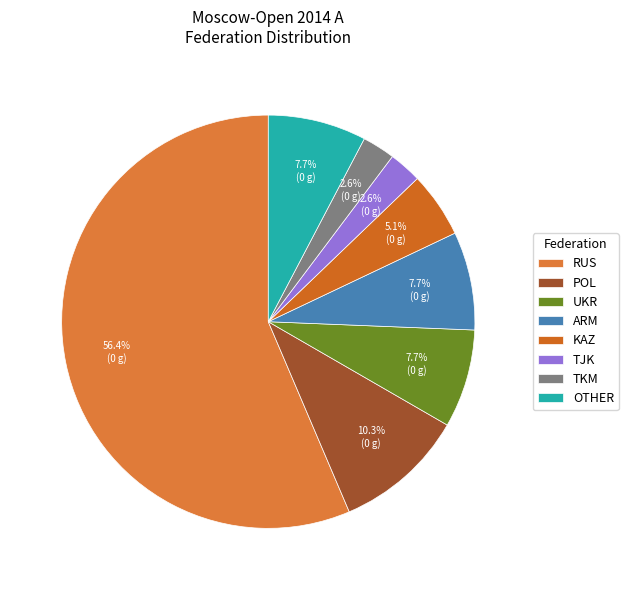

Does RUS account for over 50% of the chart?

Yes